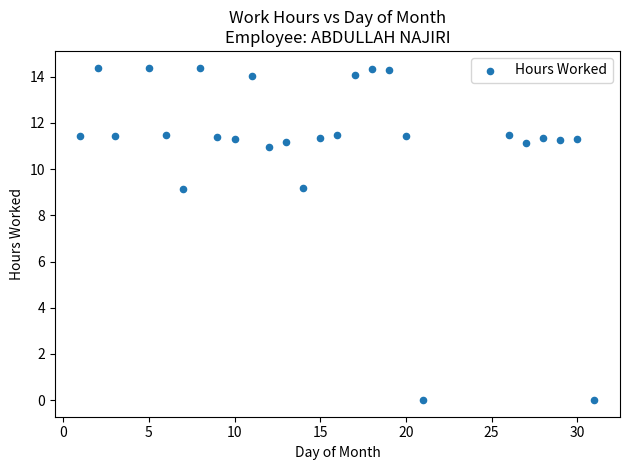

What is the range of Y values (max minus min)?

14.4